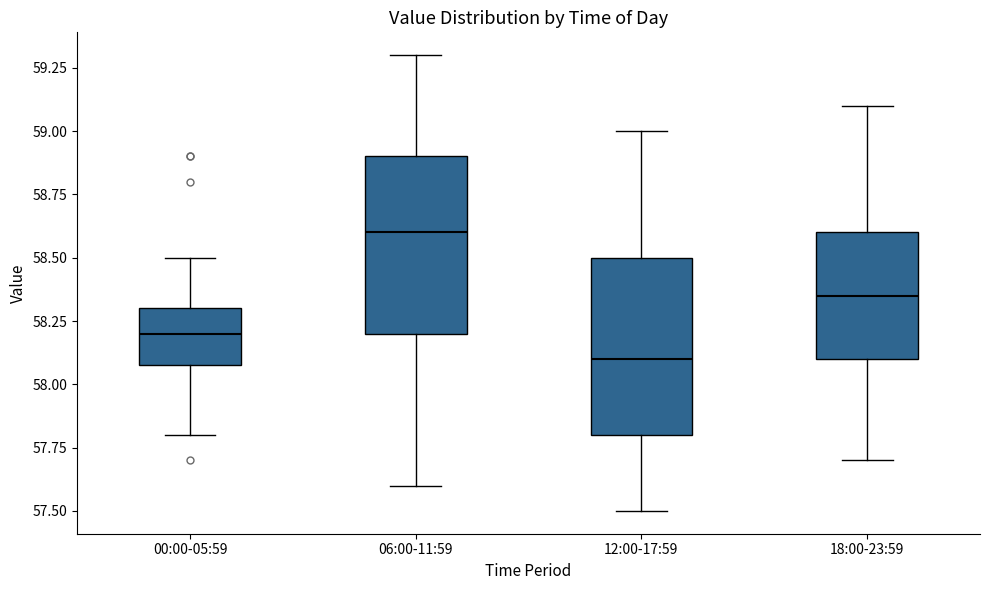

Which box's median line is the lowest?

12:00-17:59